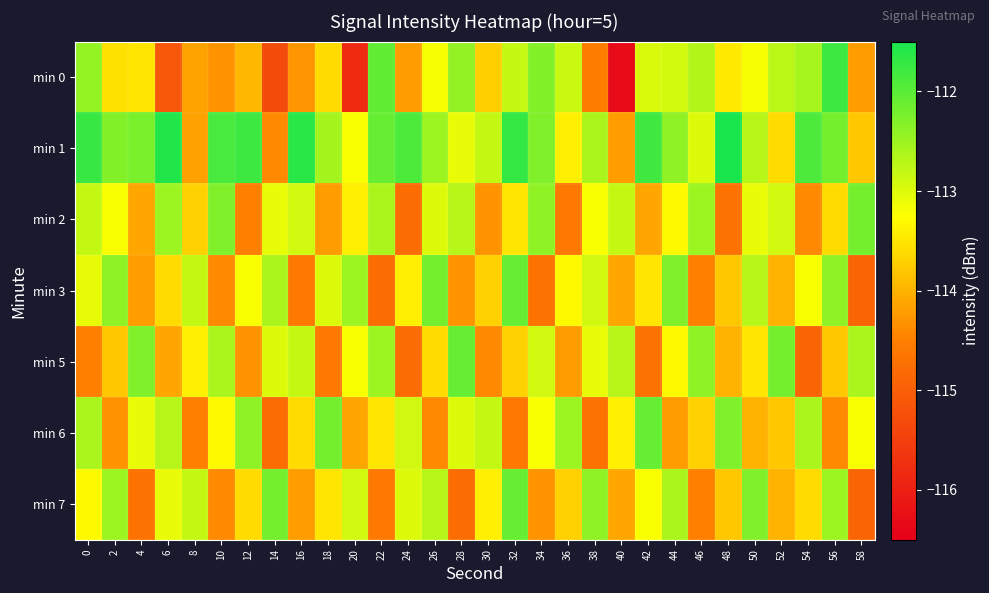

How many series are shown in this chart?

7